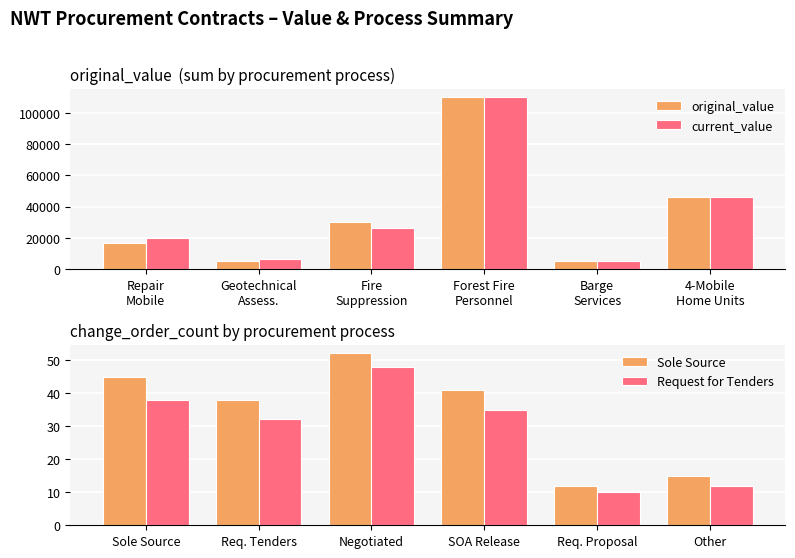

What is the average value of the original_value series?

35448.5